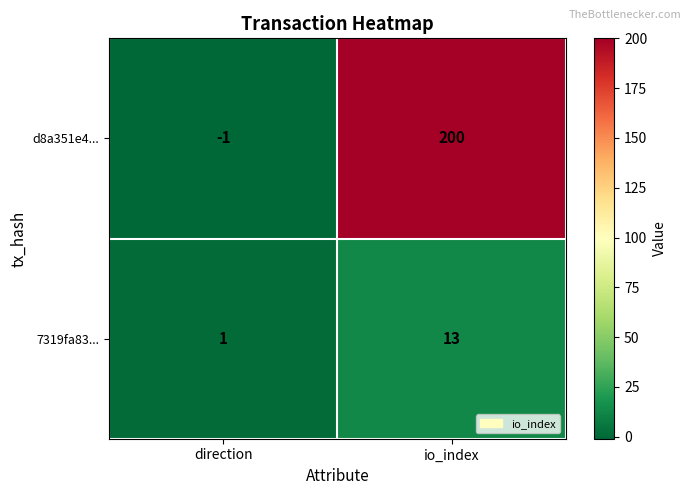

Rank the series by their maximum value, from highest to lowest.

d8a351e4..., 7319fa83...